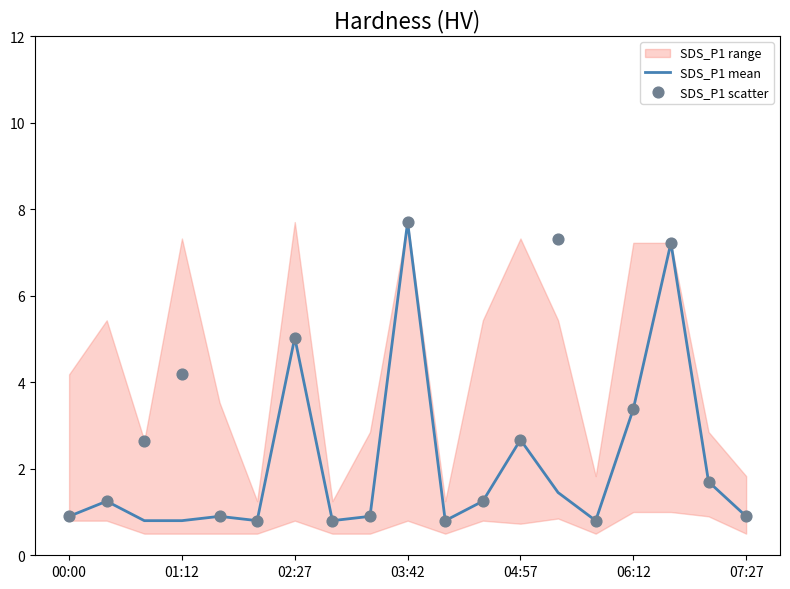

Which series has the widest spread of Y values?

SDS_P1 mean